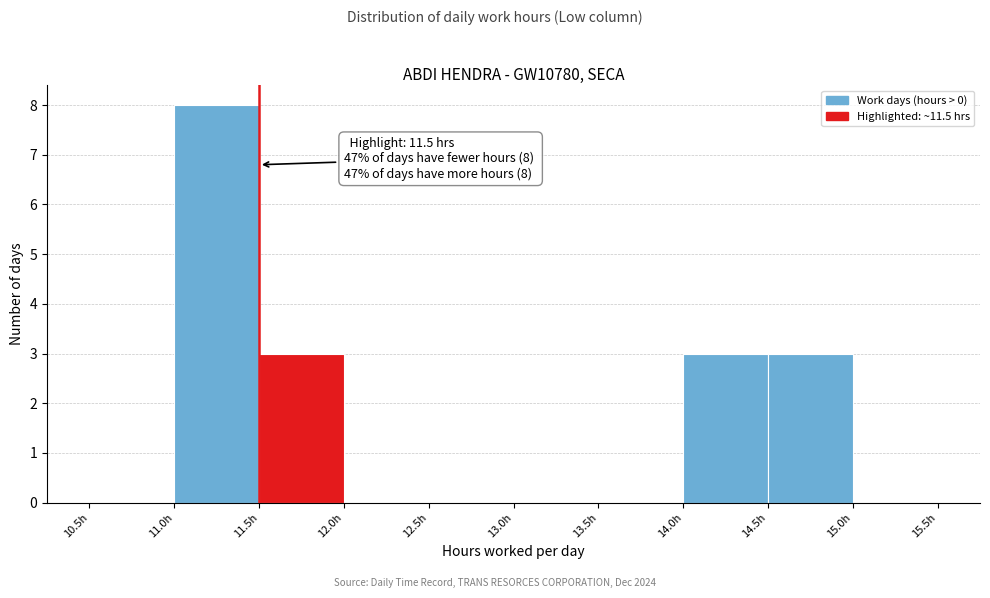

Which range on the x-axis has the tallest bar?

11.0 to 11.5